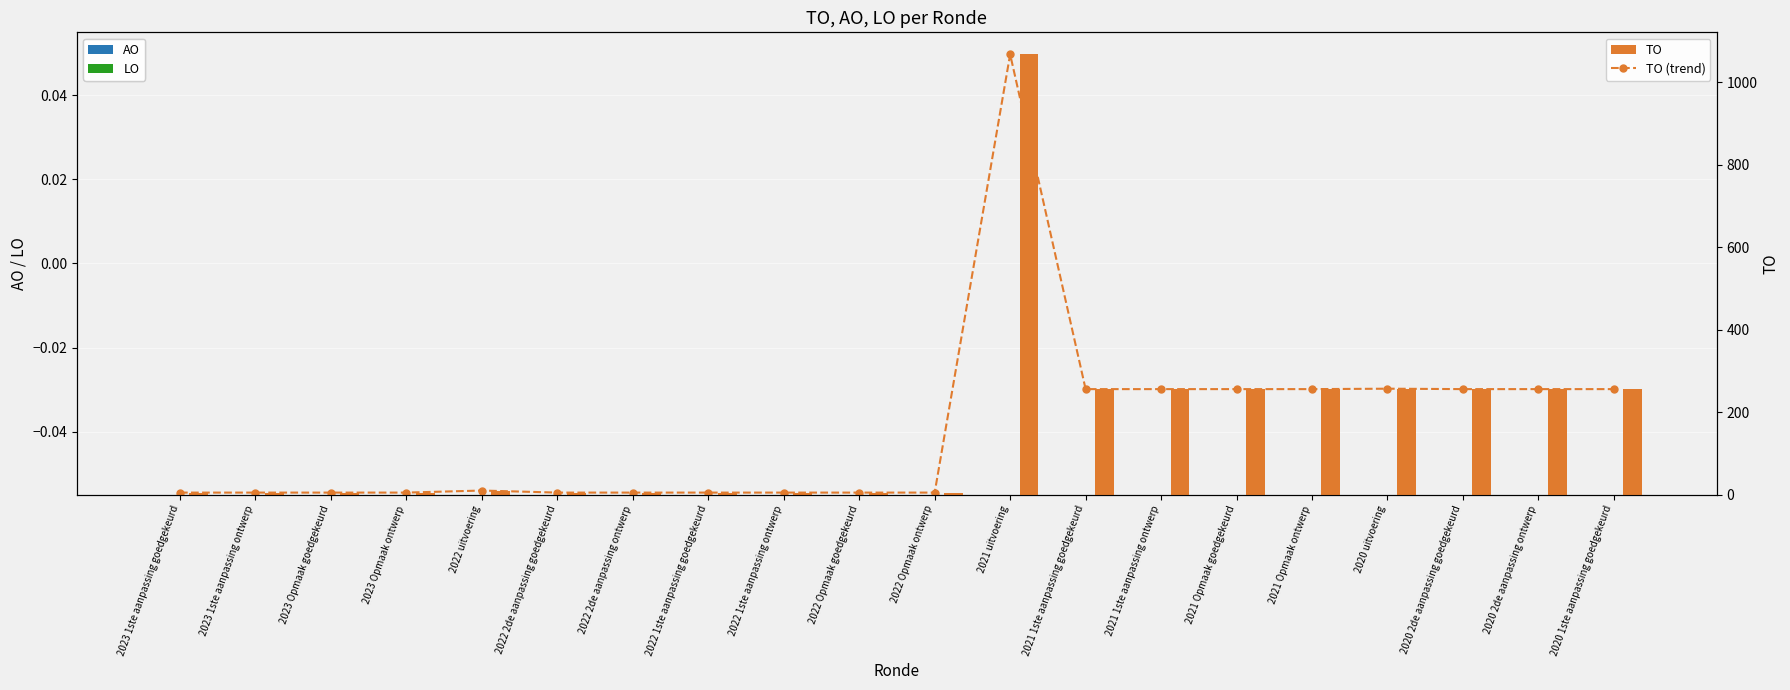

Which series has the largest range (max minus min)?

TO (trend)